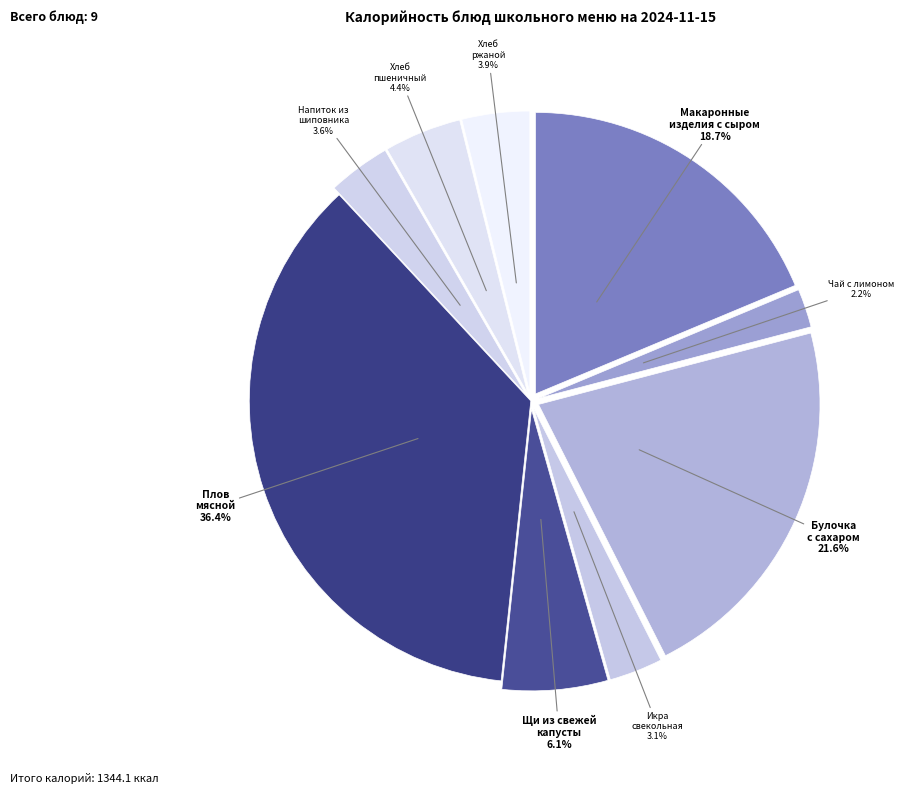

Is Макаронные изделия с сыром the majority of the pie?

No